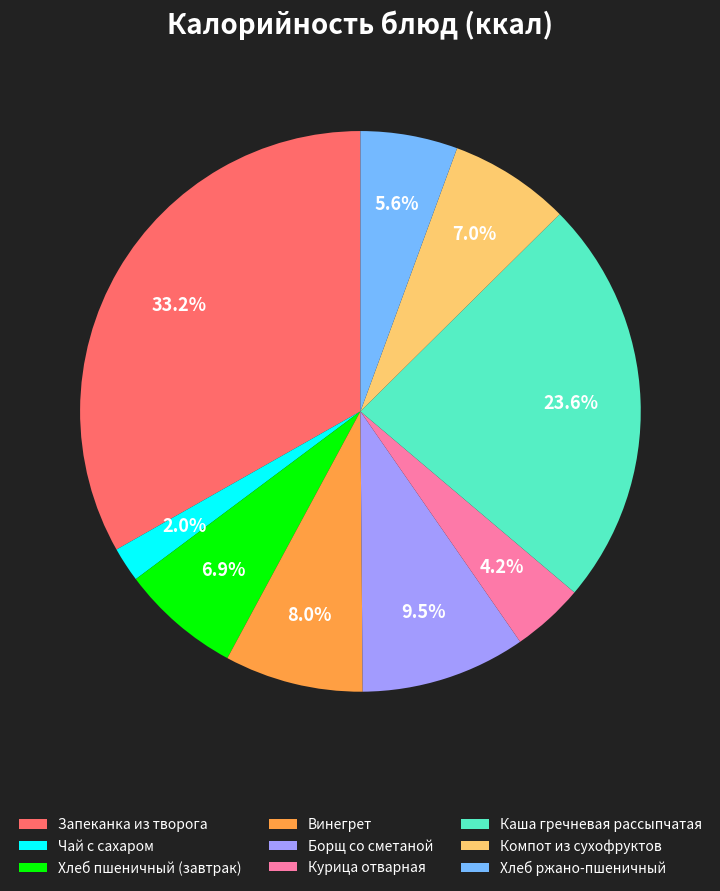

To the nearest percent, what is the difference between the Хлеб ржано-пшеничный and Винегрет slice percentages?

2%